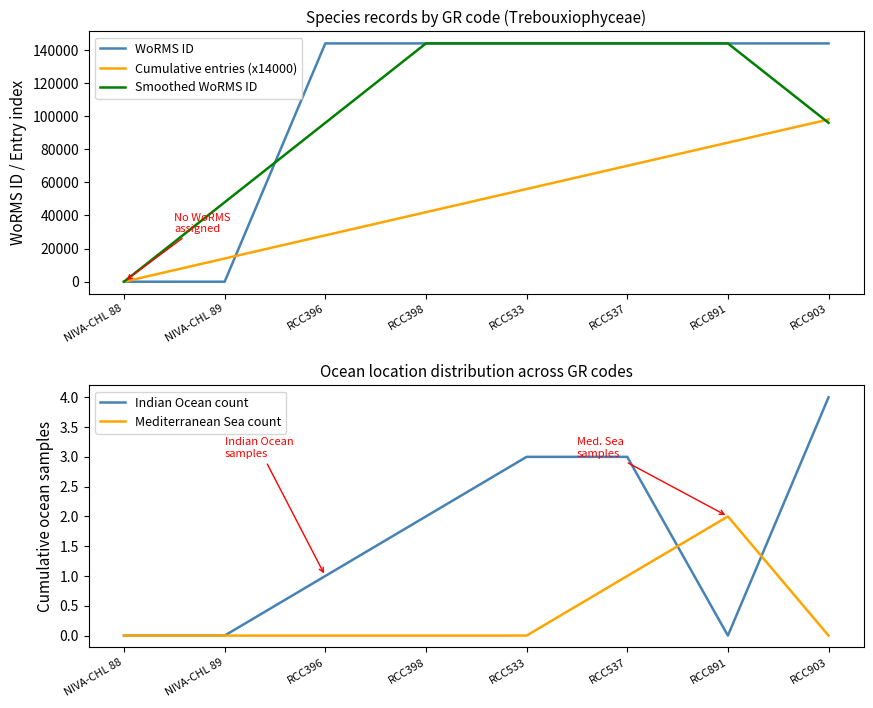

Between RCC891 and RCC903, which series saw the biggest shift?

Smoothed WoRMS ID